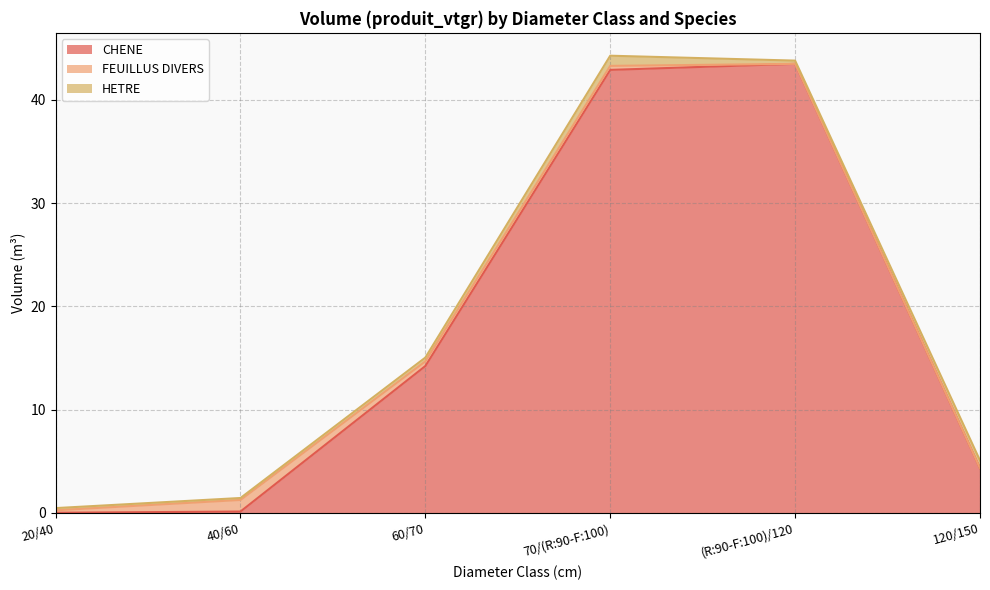

Which series has the widest spread of values?

CHENE